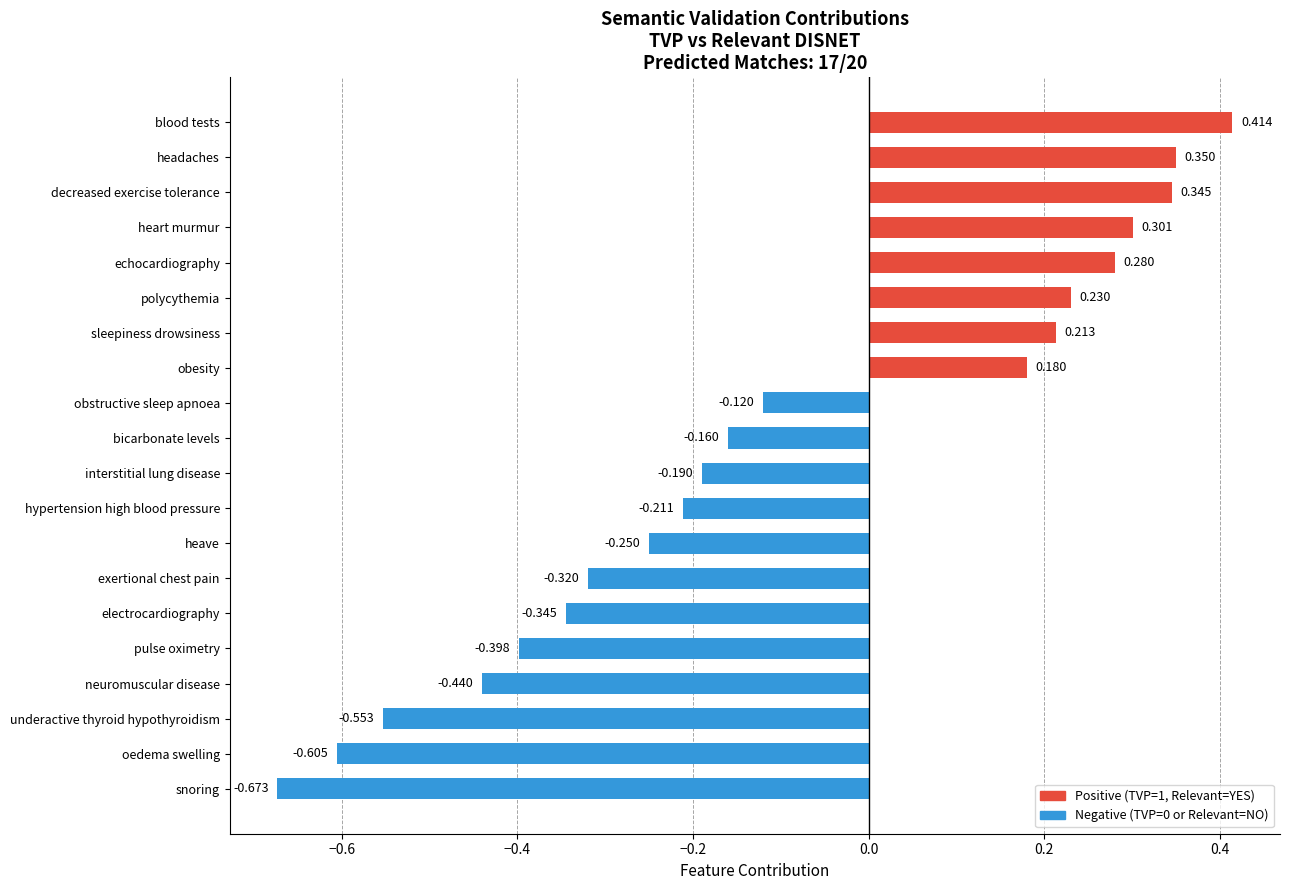

What is the sum of all values?

-2.0